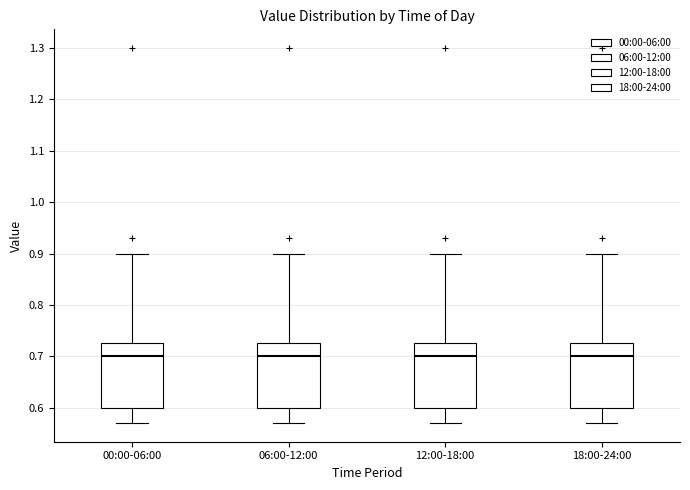

Reading left to right, transcribe this box plot: for each box, give where its median line is, the range the box spans, and where its two whiskers end, as read against the y-axis. The values are not printed on the chart, so give them approximately, as read against the axis.

00:00-06:00: median 0.70, box 0.60 to 0.73, whiskers 0.57 to 0.90
06:00-12:00: median 0.70, box 0.60 to 0.73, whiskers 0.57 to 0.90
12:00-18:00: median 0.70, box 0.60 to 0.73, whiskers 0.57 to 0.90
18:00-24:00: median 0.70, box 0.60 to 0.73, whiskers 0.57 to 0.90